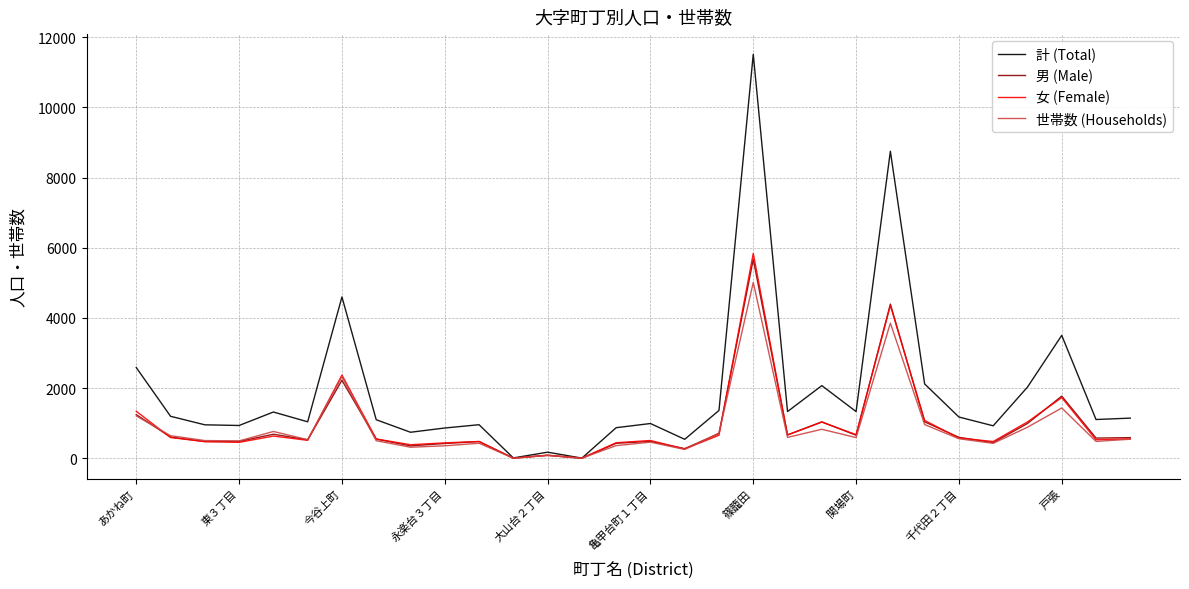

Which series has the largest total across all categories?

計 (Total)